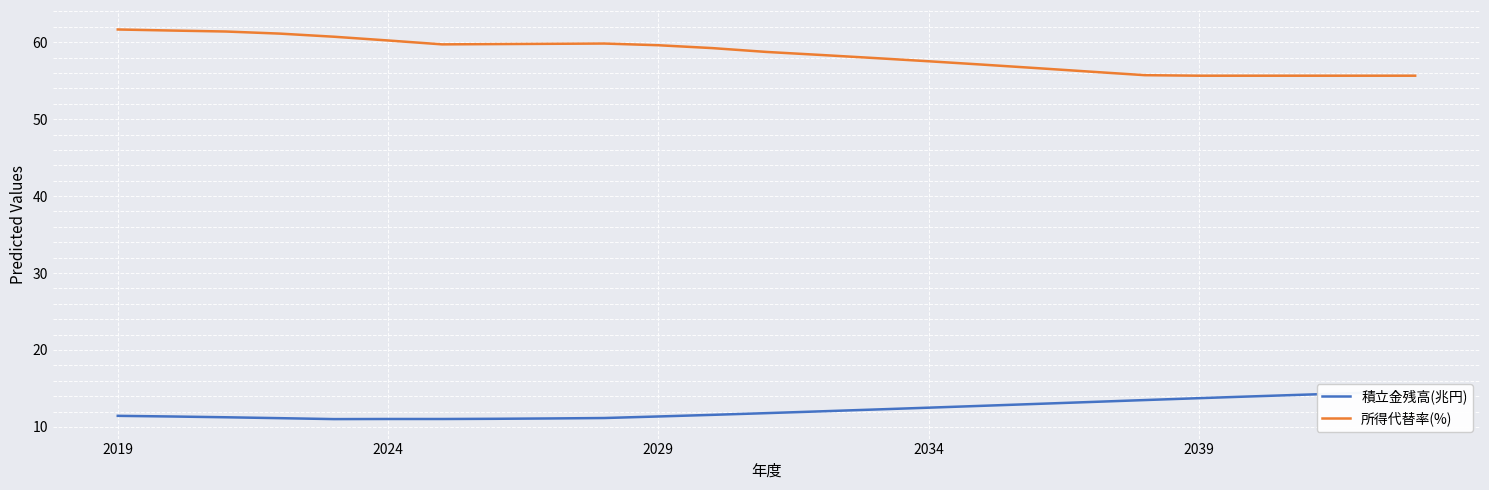

True or false: 所得代替率(%) and 積立金残高(兆円) cross at least once.

False